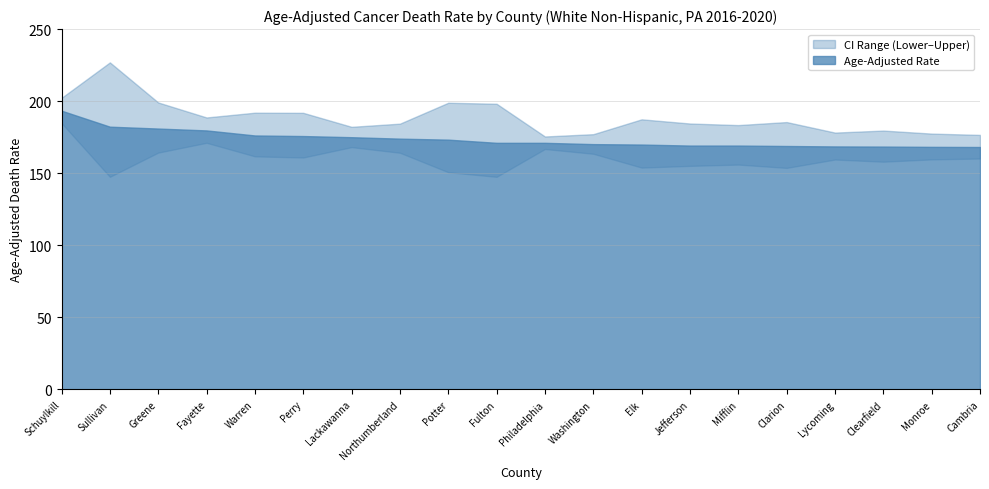

Reading right to left, extract all data points from this chart.

Age-Adjusted Rate: 168.2	168.3	168.5	168.6	168.9	169.2	169.2	169.9	170.2	171.1	171.1	173.3	174.0	175.0	175.8	176.2	179.7	181.0	182.3	193.4
Lower CI: 160.2	159.6	158.0	159.5	153.7	156.0	155.1	153.9	163.5	166.8	147.5	150.7	164.2	168.1	160.9	161.7	171.1	164.3	147.5	184.8
Upper CI: 176.6	177.5	179.6	178.2	185.5	183.4	184.5	187.4	177.1	175.5	198.2	198.9	184.4	182.2	191.9	192.0	188.7	199.1	226.9	202.3